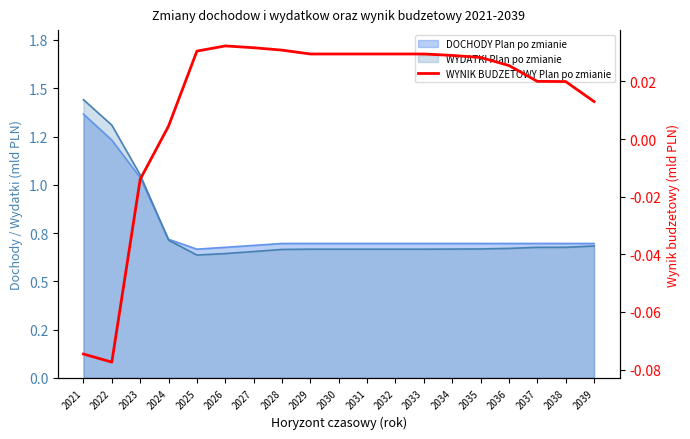

True or false: the data shows -0.1 at 2021.

False